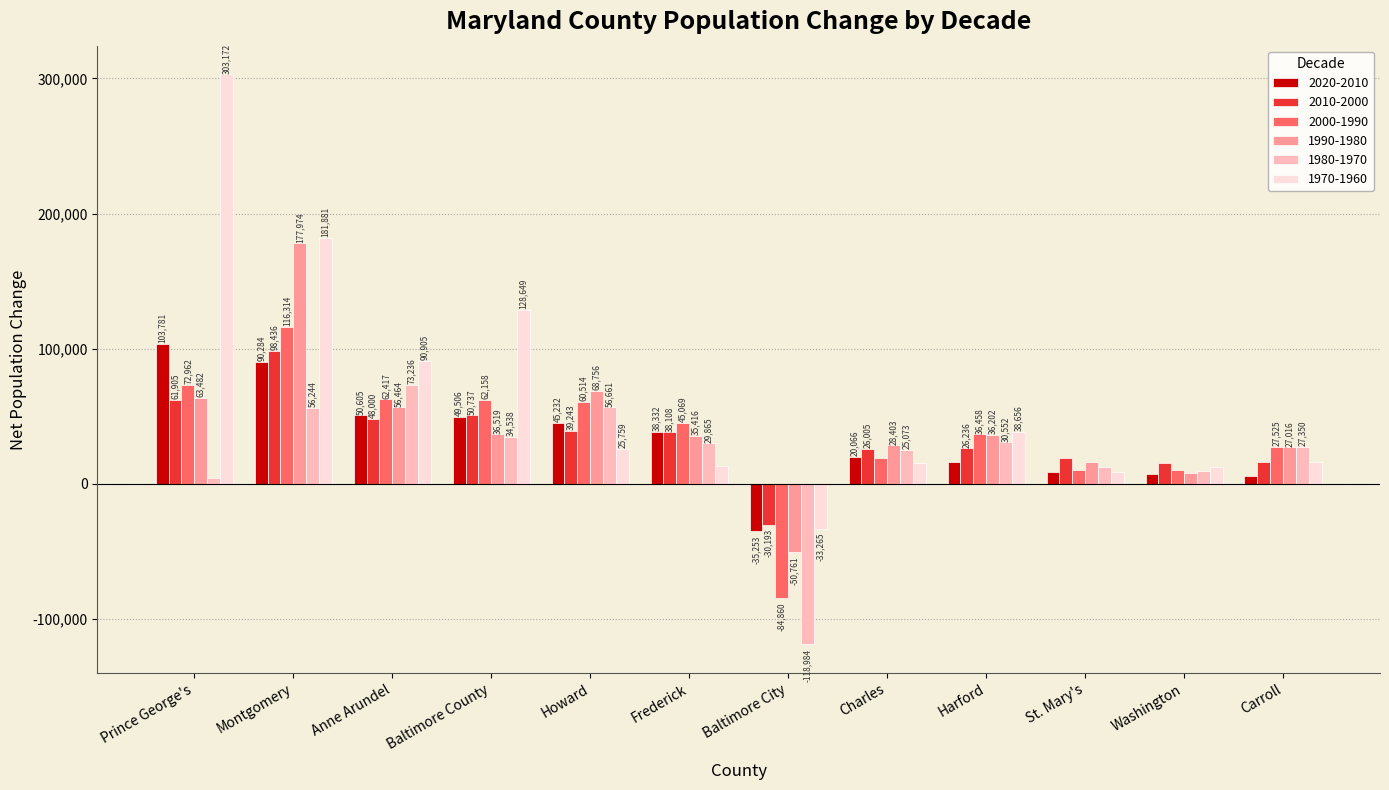

List the labels in order of 1990-1980 value, smallest first.

Baltimore City, Washington, St. Mary's, Carroll, Charles, Frederick, Harford, Baltimore County, Anne Arundel, Prince George's, Howard, Montgomery